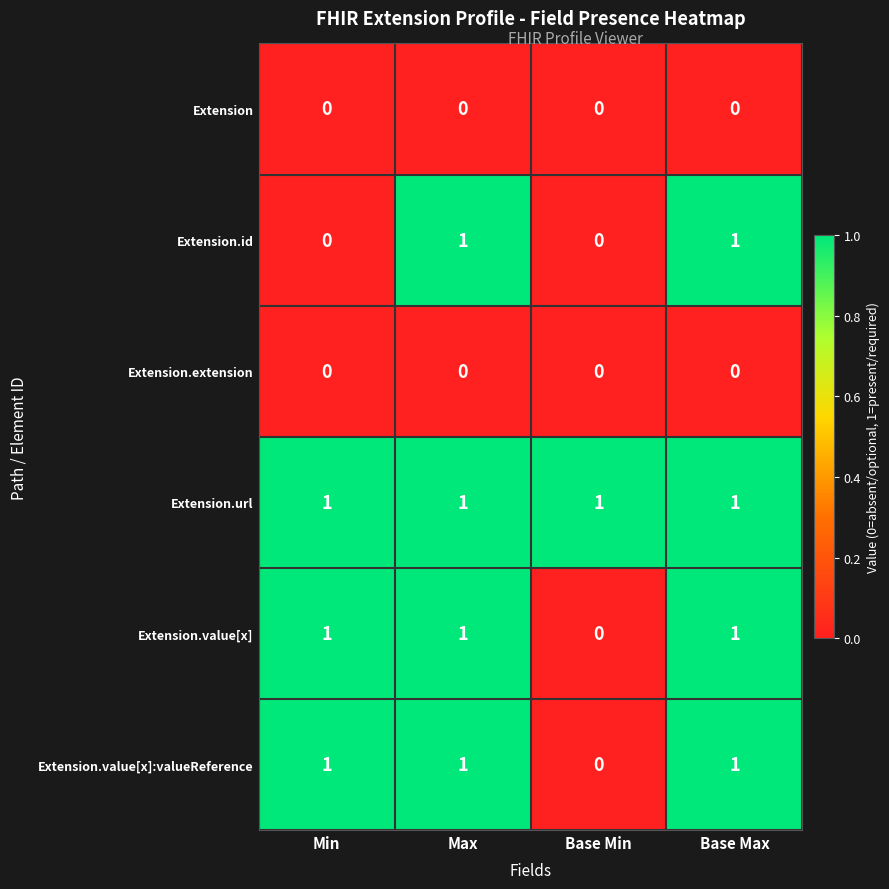

True or false: Extension.value[x] has a value of 0 at Min.

False